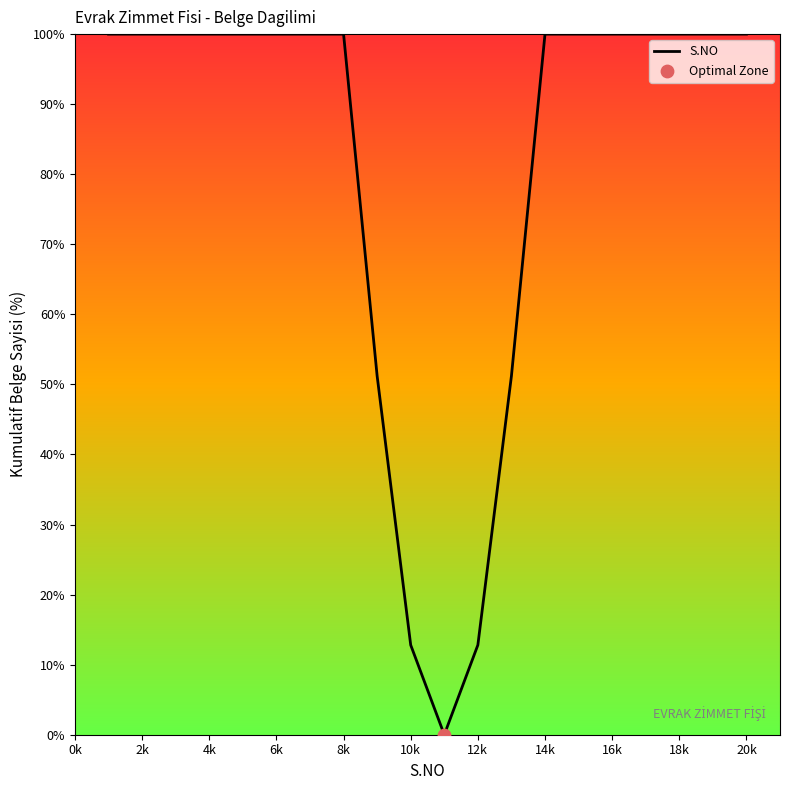

What is the maximum value shown in the chart?

100.0